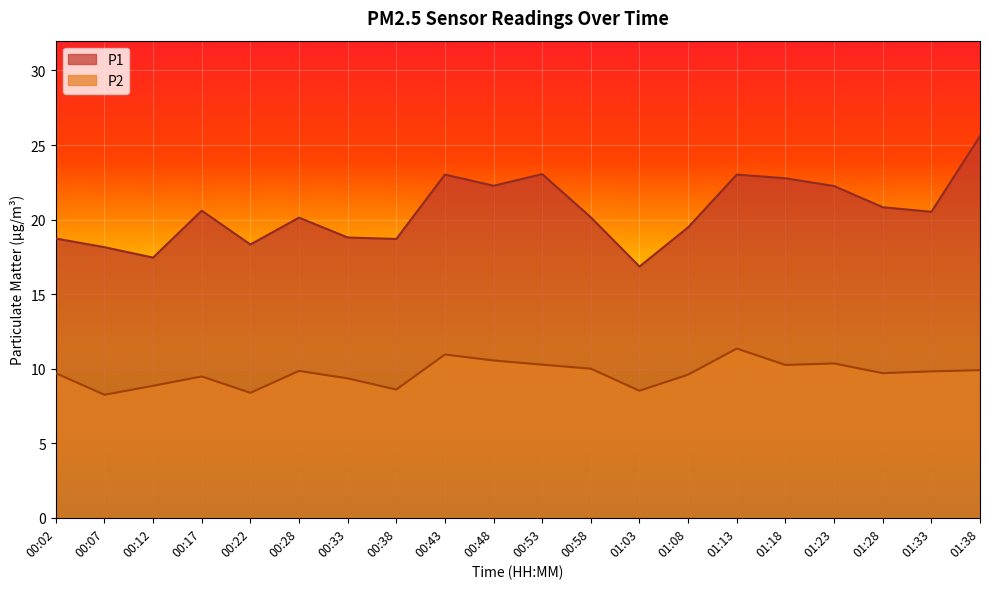

The value of P2 at 00:33 is 9.3. True or false?

True